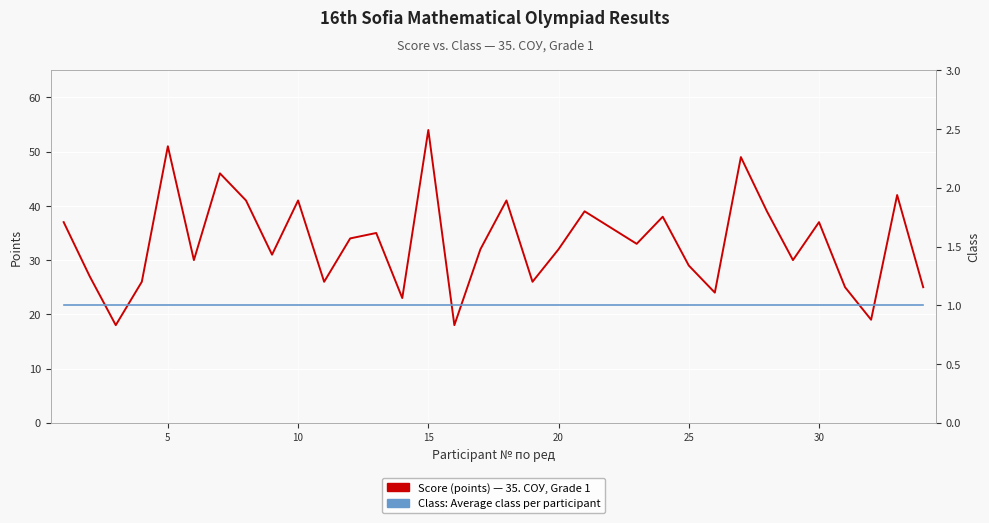

How many distinct data groups are displayed?

2